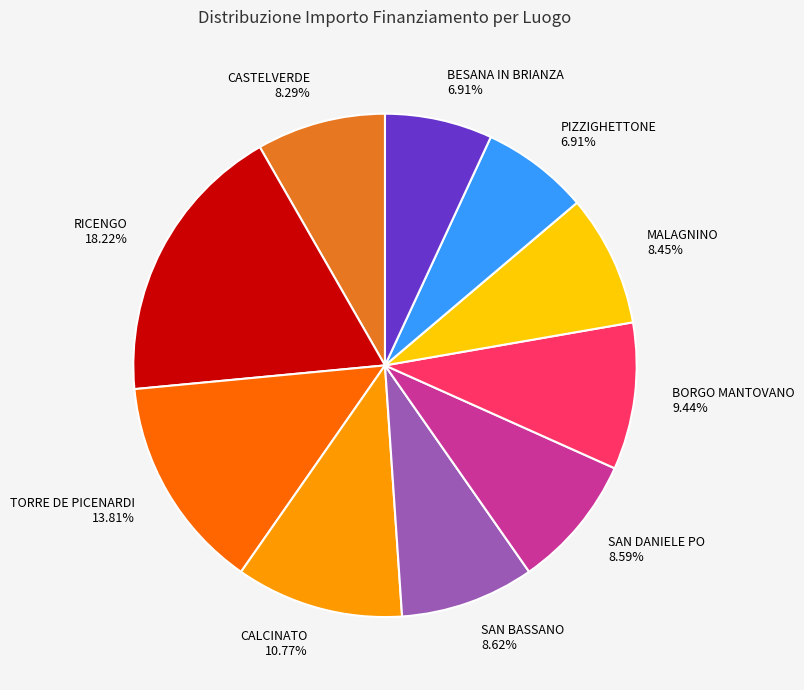

True or false: BORGO MANTOVANO accounts for 9% of the total.

True